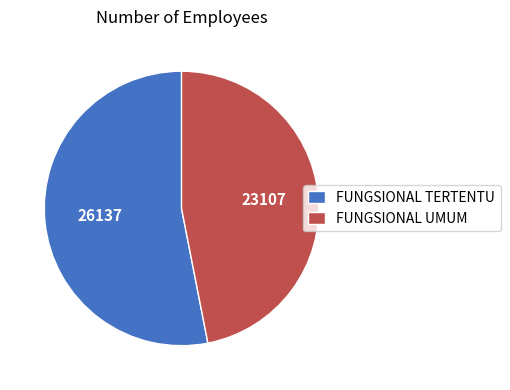

Do FUNGSIONAL TERTENTU and FUNGSIONAL UMUM together represent more than half of the pie?

Yes